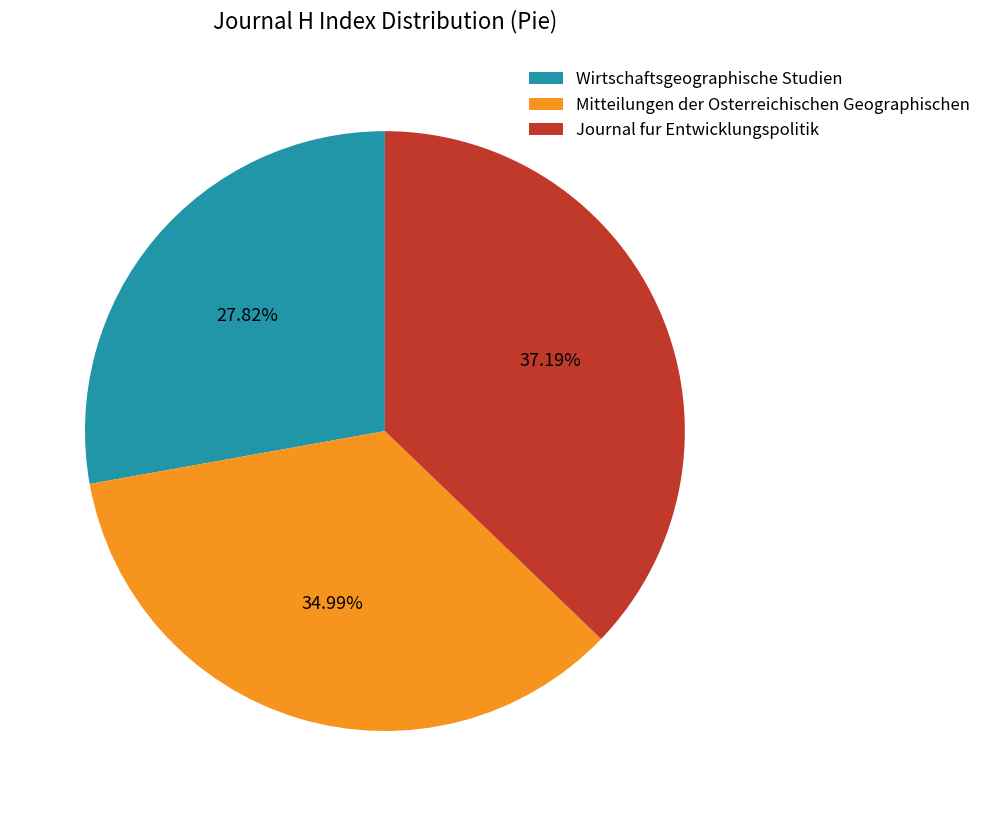

To the nearest percent, what is the difference between the Wirtschaftsgeographische Studien and Journal fur Entwicklungspolitik slice percentages?

9%